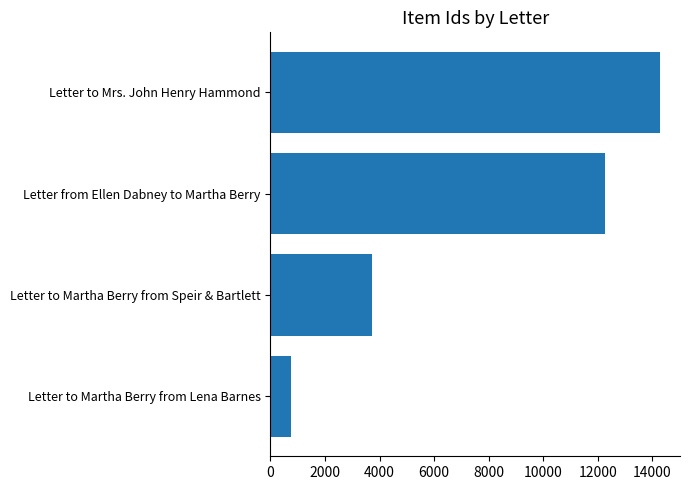

Reading bottom to top, extract all data points from this chart.

Letter to Martha Berry from Lena Barnes=759	Letter to Martha Berry from Speir & Bartlett=3714	Letter from Ellen Dabney to Martha Berry=12266	Letter to Mrs. John Henry Hammond=14301